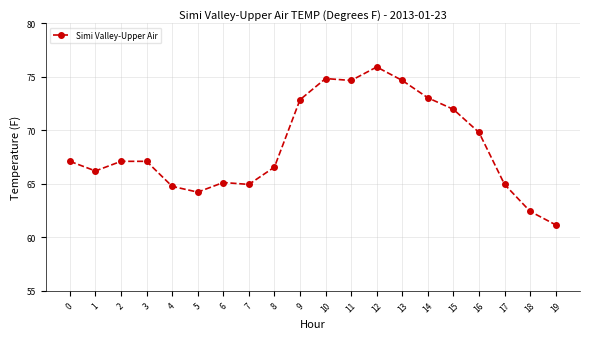

At which category does the chart reach its peak across all series?

12